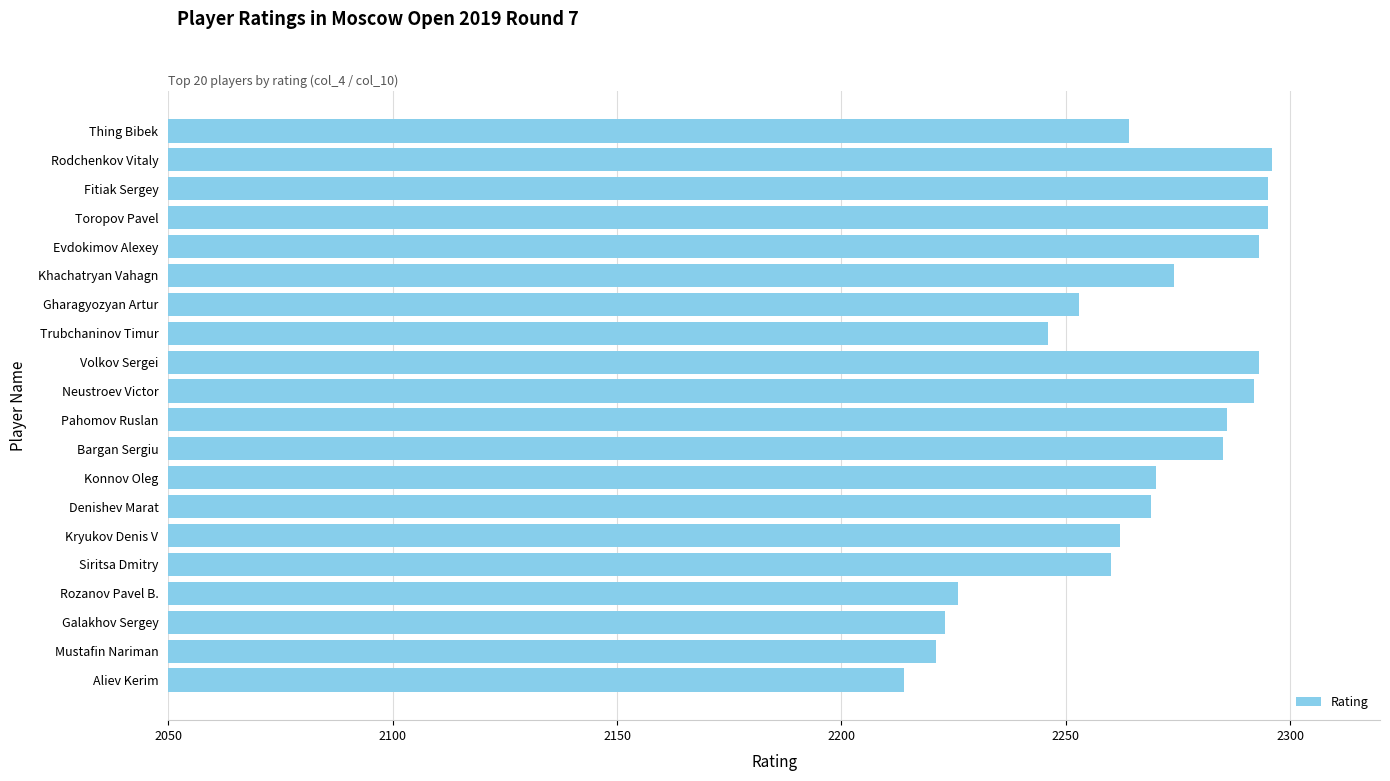

What is the approximate value at Konnov Oleg?

2270